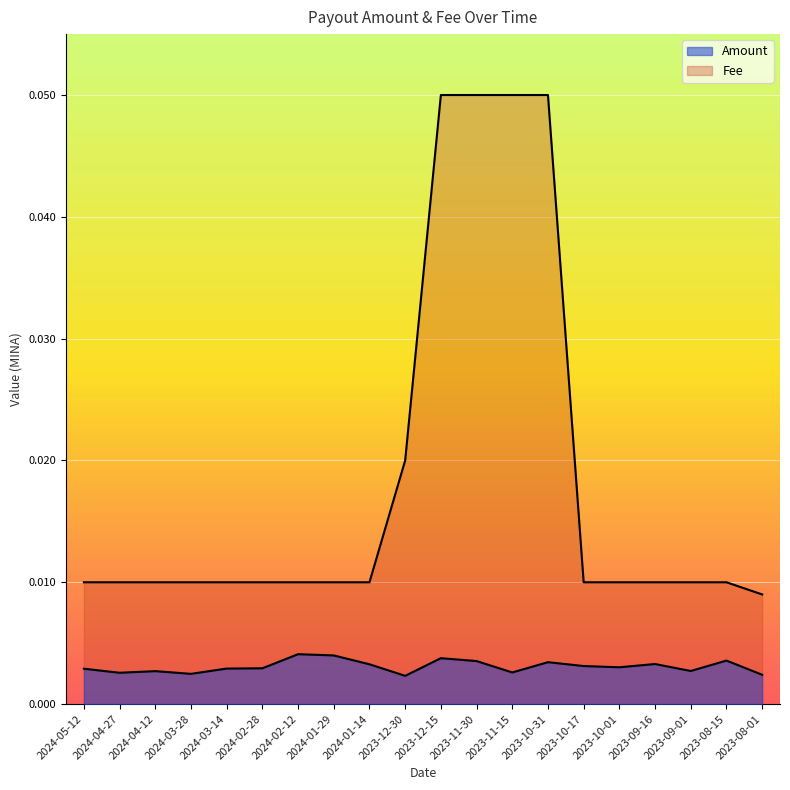

True or false: Fee has more than 0 points higher than both neighbors.

False